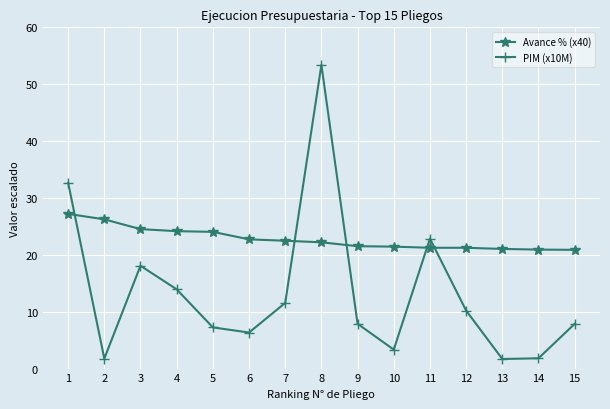

Which series has the largest total across all categories?

Avance % (x40)